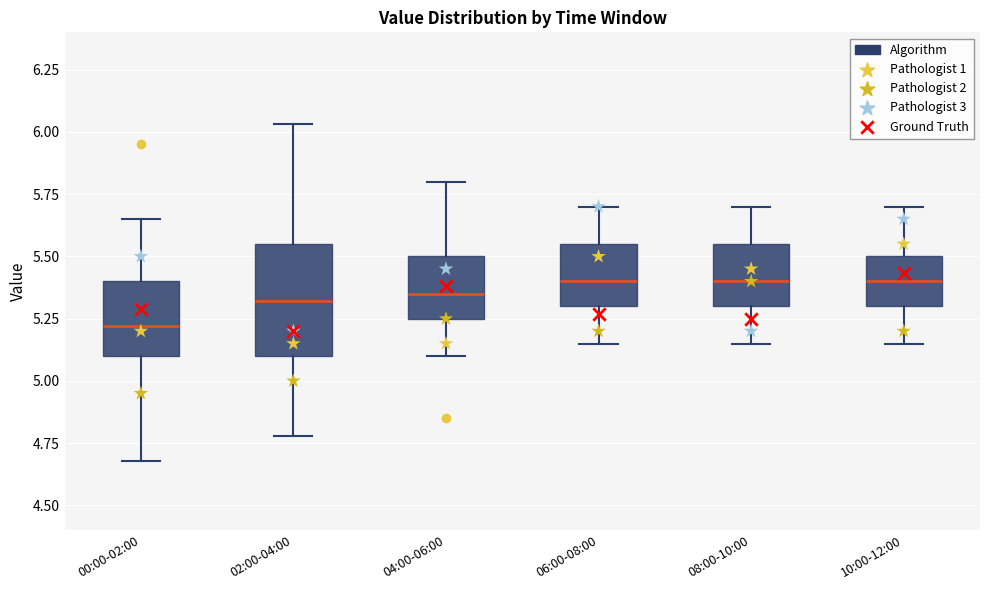

Reading left to right, transcribe this box plot: for each box, give where its median line is, the range the box spans, and where its two whiskers end, as read against the y-axis. The values are not printed on the chart, so give them approximately, as read against the axis.

00:00-02:00: median 5.20, box 5.10 to 5.40, whiskers 4.70 to 5.65
02:00-04:00: median 5.30, box 5.10 to 5.55, whiskers 4.80 to 6.05
04:00-06:00: median 5.35, box 5.25 to 5.50, whiskers 5.10 to 5.80
06:00-08:00: median 5.40, box 5.30 to 5.55, whiskers 5.15 to 5.70
08:00-10:00: median 5.40, box 5.30 to 5.55, whiskers 5.15 to 5.70
10:00-12:00: median 5.40, box 5.30 to 5.50, whiskers 5.15 to 5.70